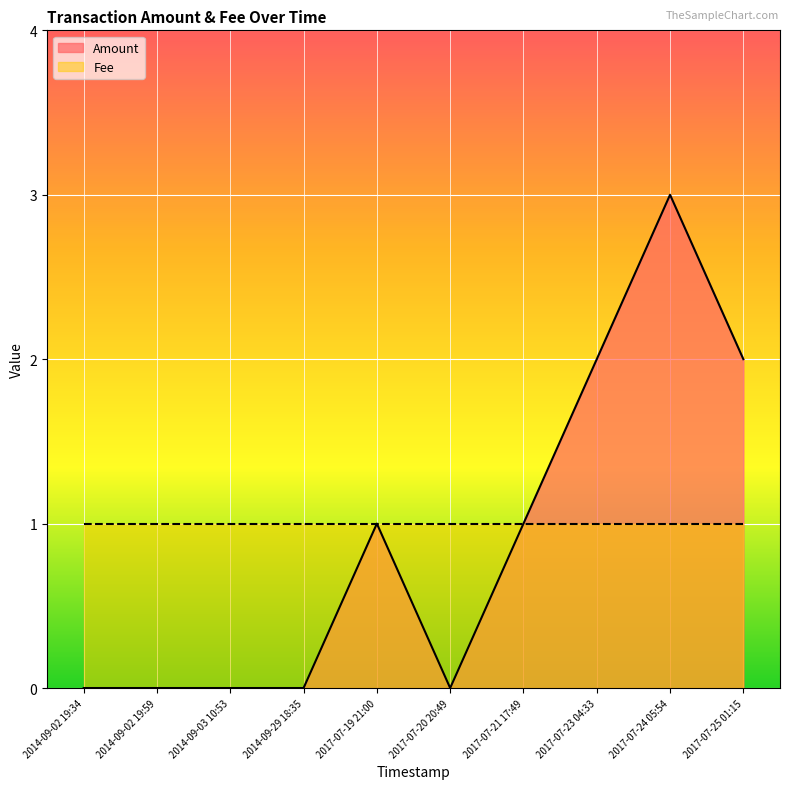

What is the change in value from 2017-07-21 17:49 to 2017-07-24 05:54?

+2